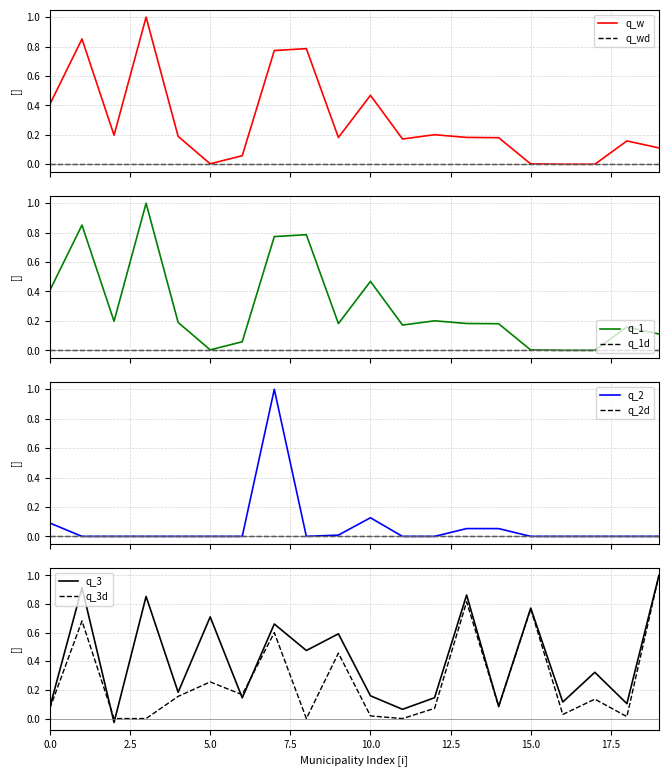

True or false: q_3d has a value of 0.0 at 0.0.

False